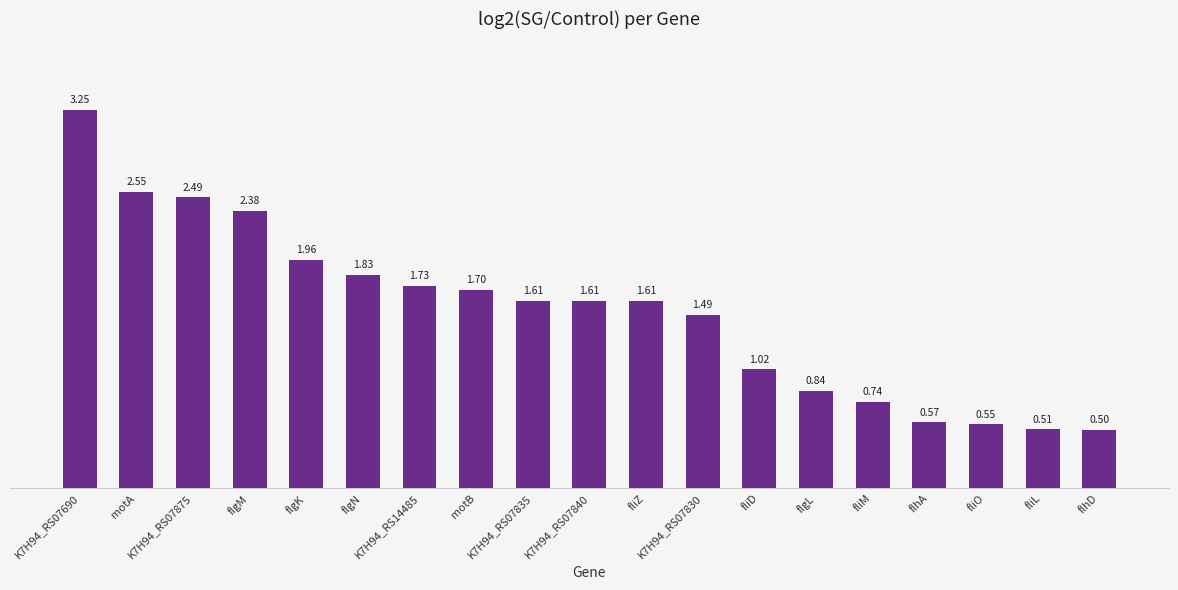

Which has a higher value, fliO or K7H94_RS14485?

K7H94_RS14485